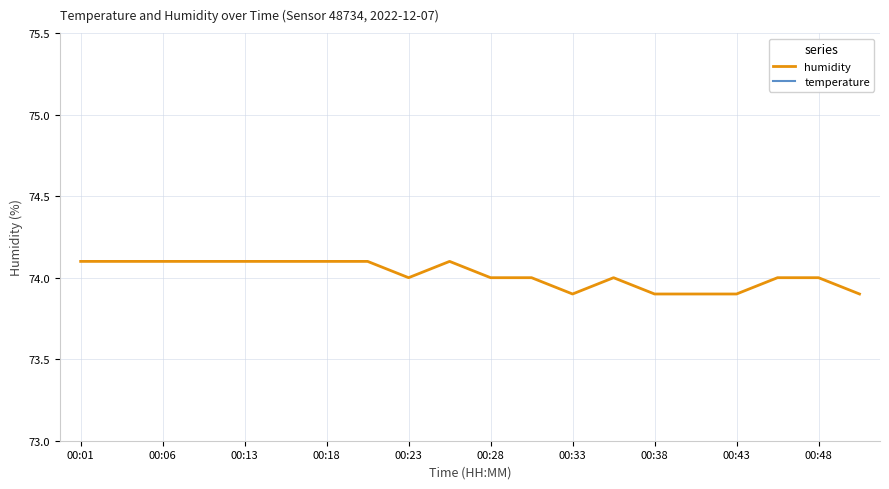

The value of humidity at 00:01 is 105.6. True or false?

False